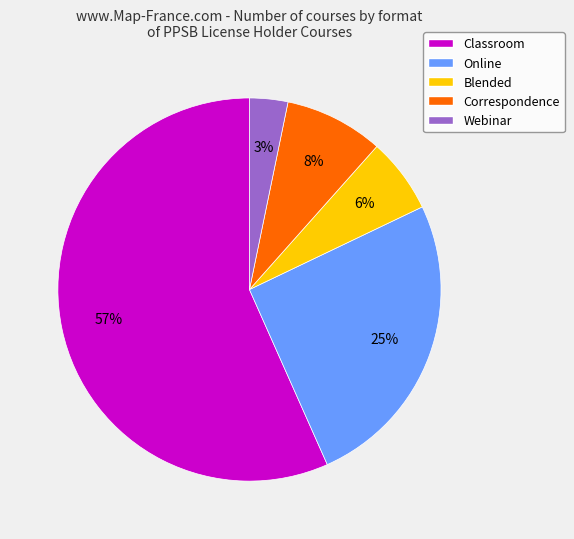

Which slice is the smallest?

Webinar